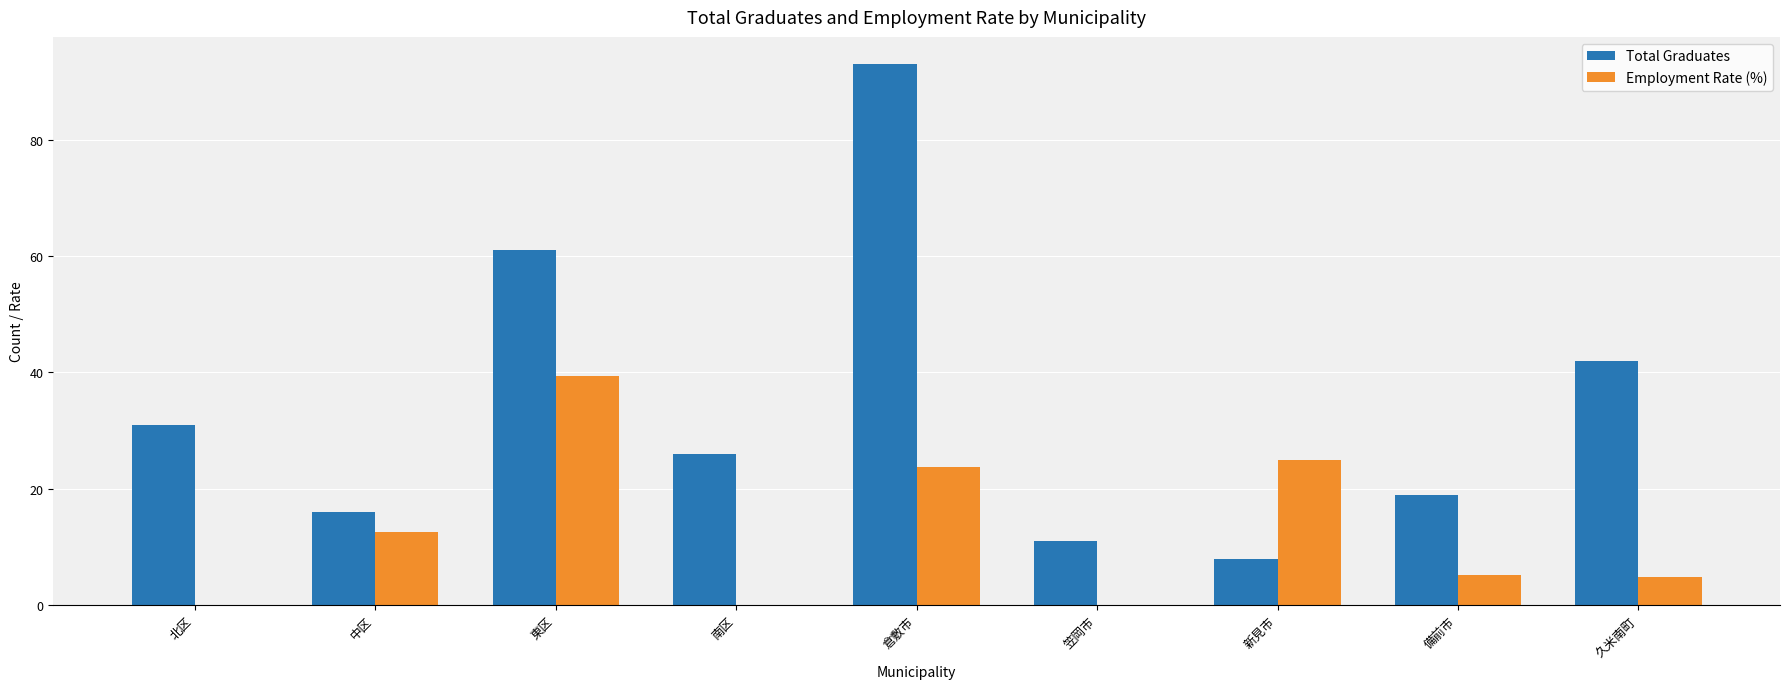

Count the number of data series in this chart.

2